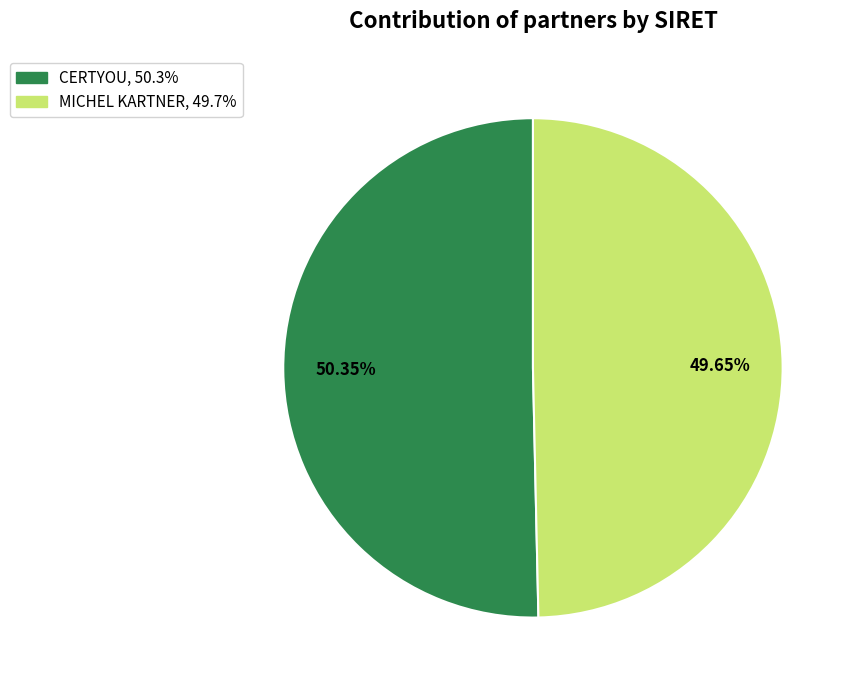

To the nearest percent, what is the average slice percentage?

50%